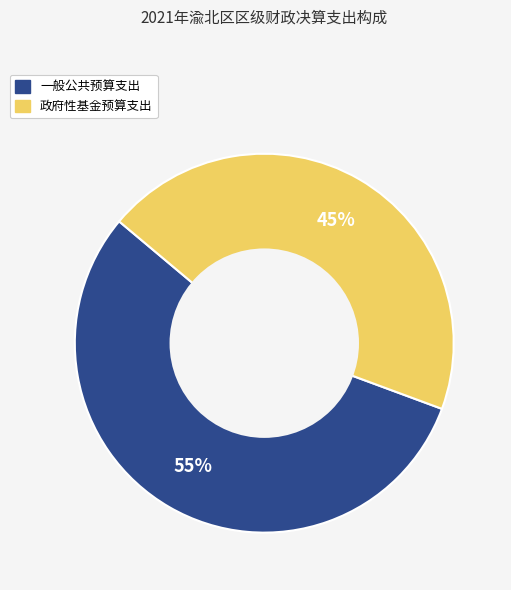

Is there any slice that represents more than half of the pie?

Yes